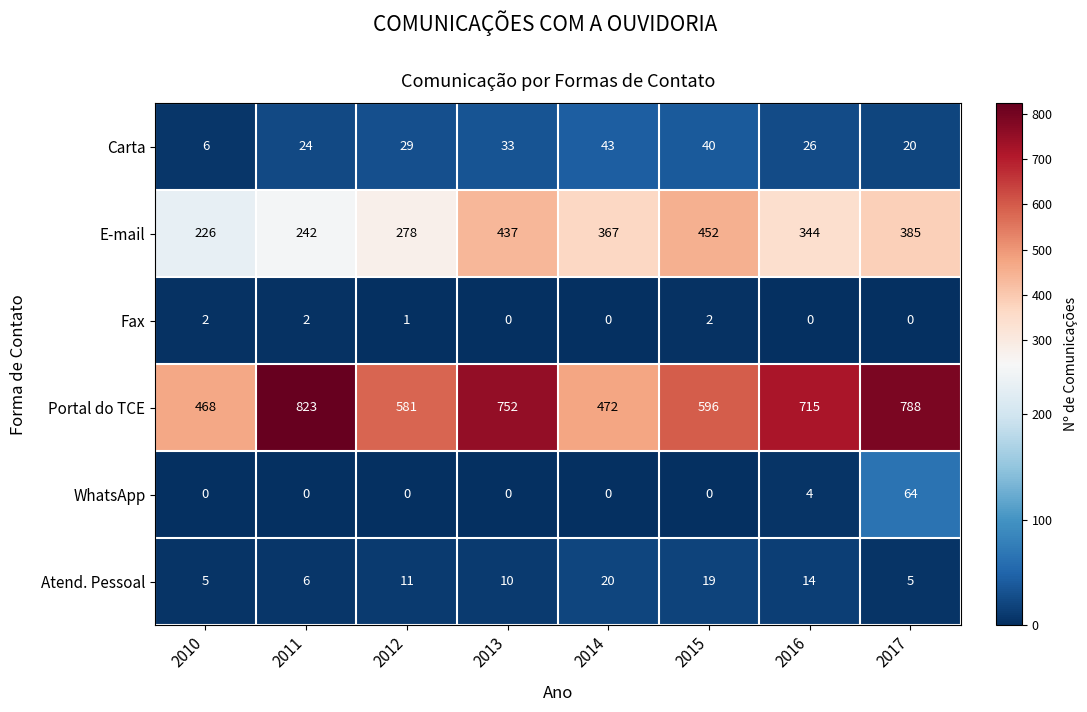

How many data points in WhatsApp are above 0?

2